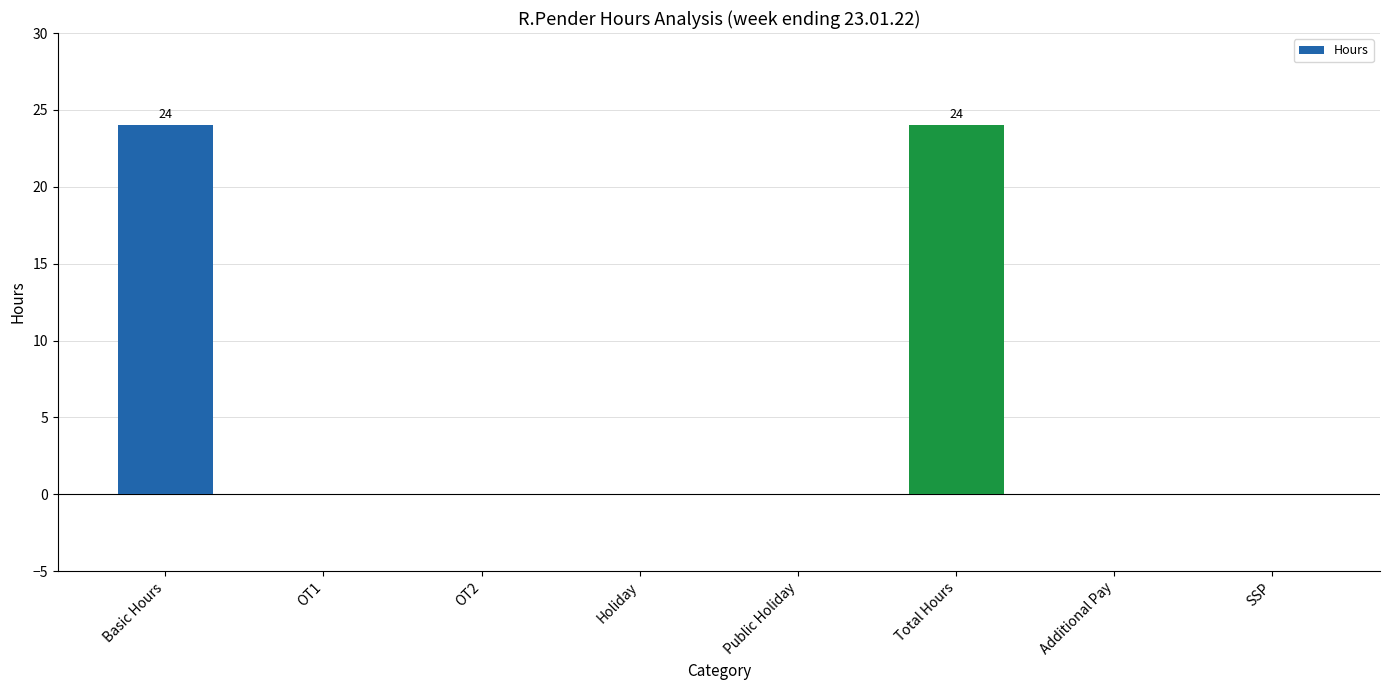

Between Basic Hours and Additional Pay, which is larger?

Basic Hours